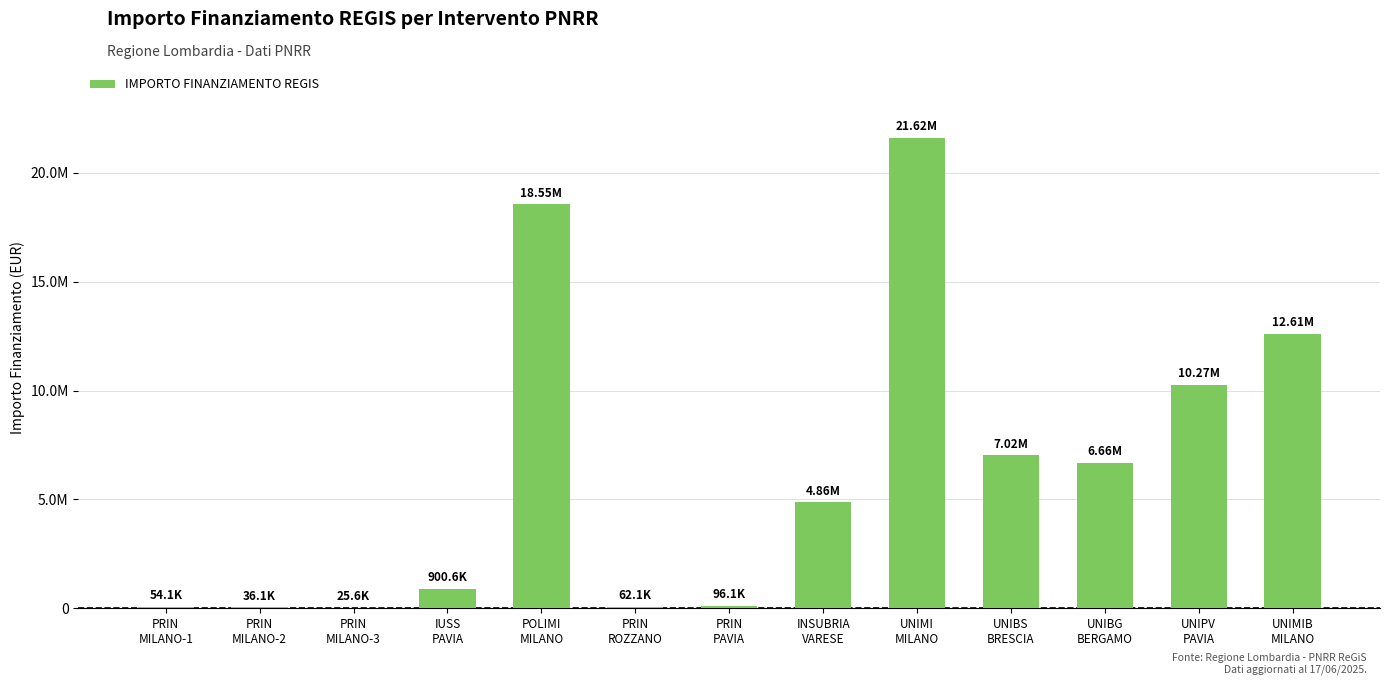

Rank the categories by value from highest to lowest.

UNIMI
MILANO, POLIMI
MILANO, UNIMIB
MILANO, UNIPV
PAVIA, UNIBS
BRESCIA, UNIBG
BERGAMO, INSUBRIA
VARESE, IUSS
PAVIA, PRIN
PAVIA, PRIN
ROZZANO, PRIN
MILANO-1, PRIN
MILANO-2, PRIN
MILANO-3